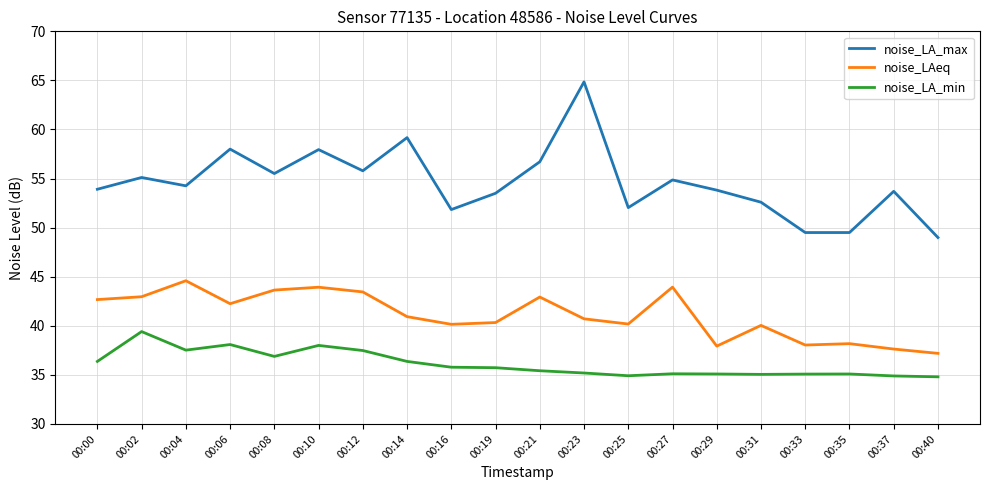

What is the difference between the maximum and minimum values in the noise_LA_max series?

15.9